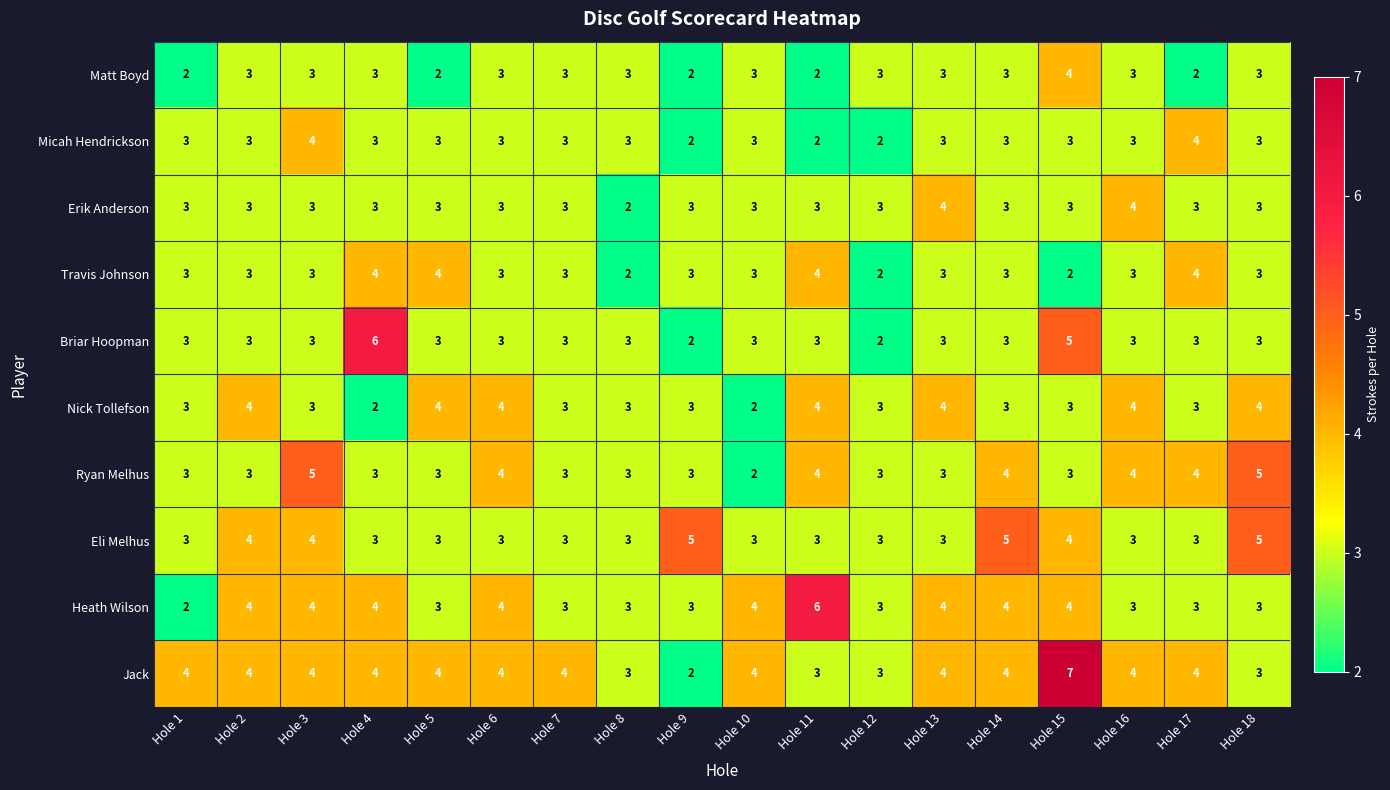

What value does the Jack series have at Hole 11?

3